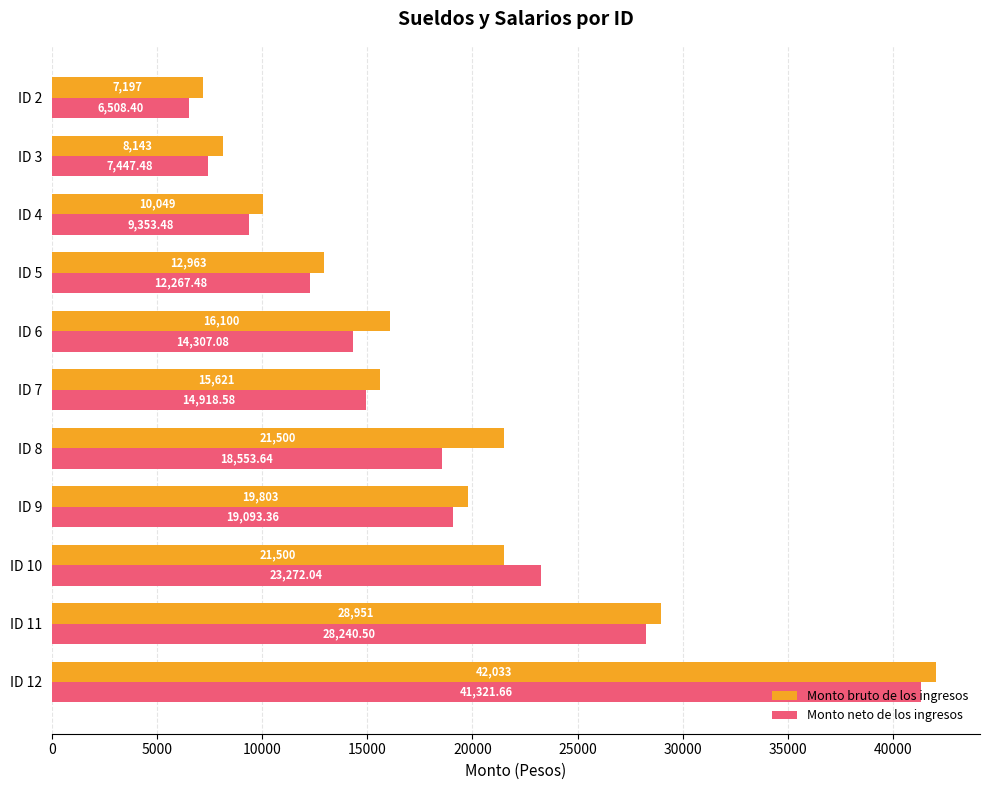

At how many categories does at least one series exceed 18955?

5